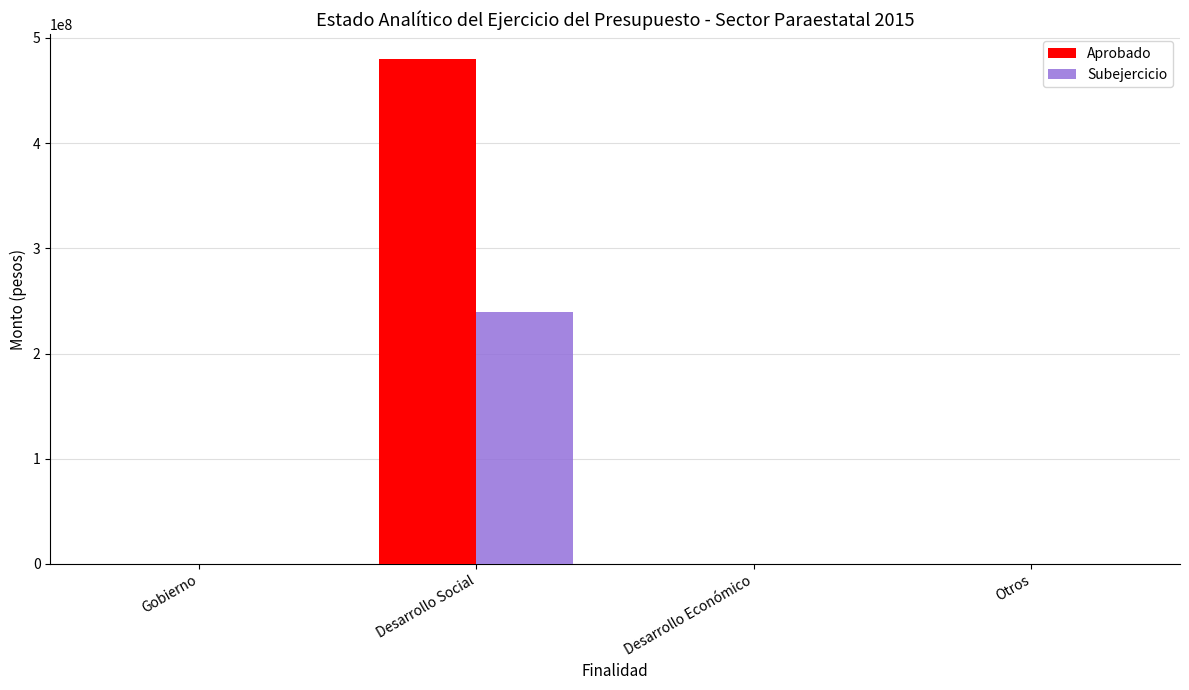

What is the average value of the Aprobado series?

119880403